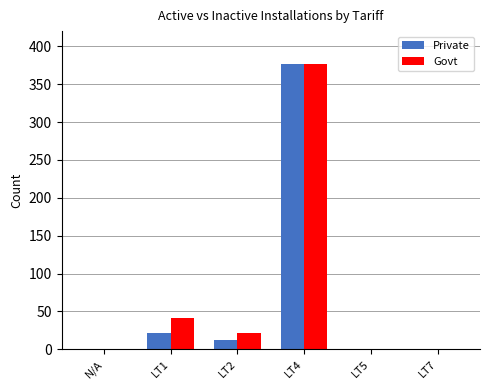

What is the maximum value for Private?

377